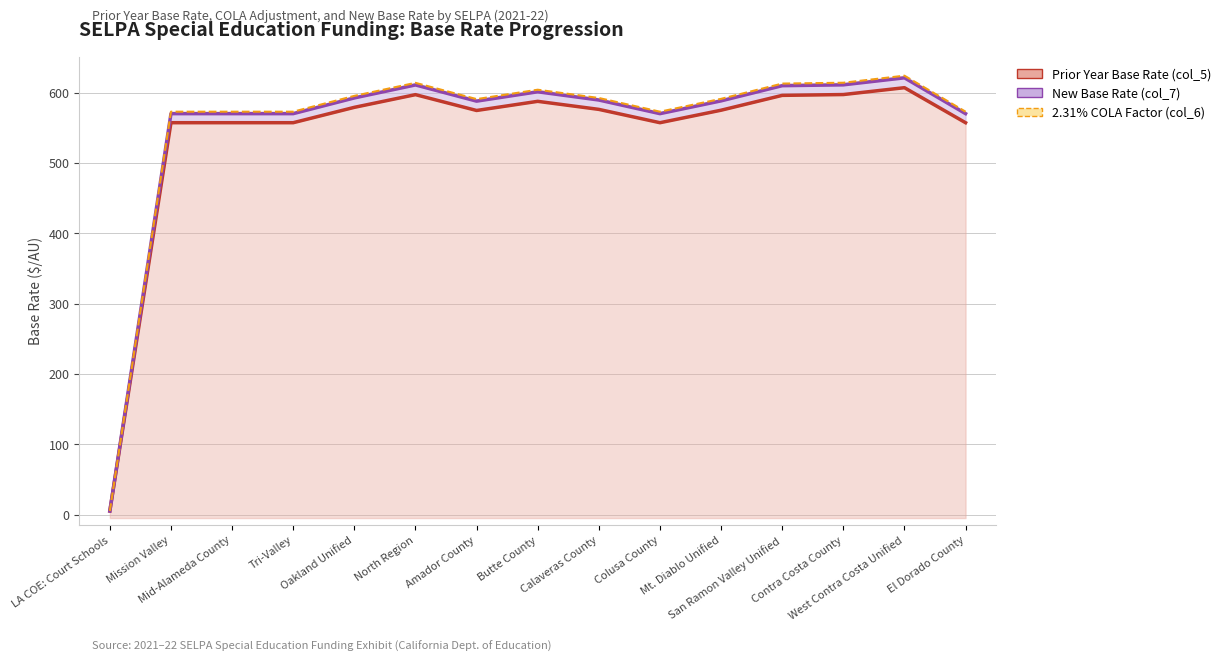

What is the value of the New Base Rate (col_7) point at the 2nd from the left?

570.1